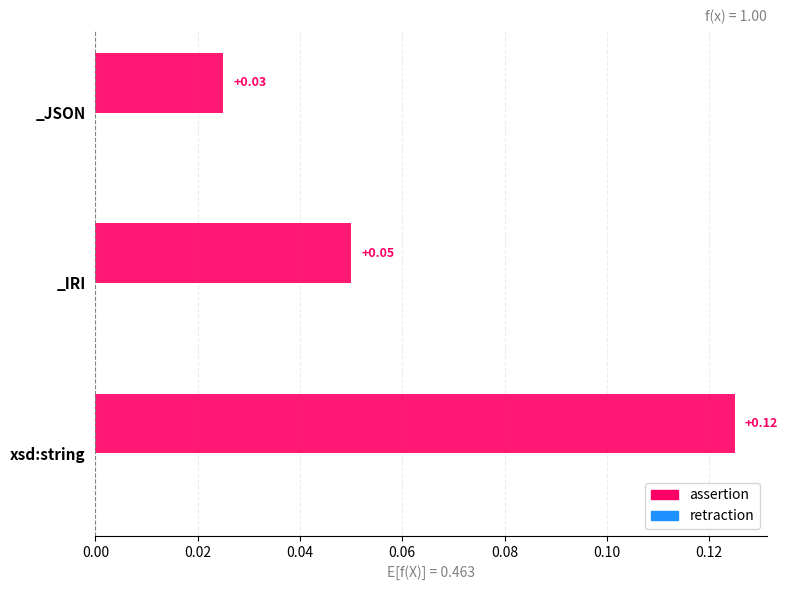

Which has a higher value, _JSON or _IRI?

_IRI